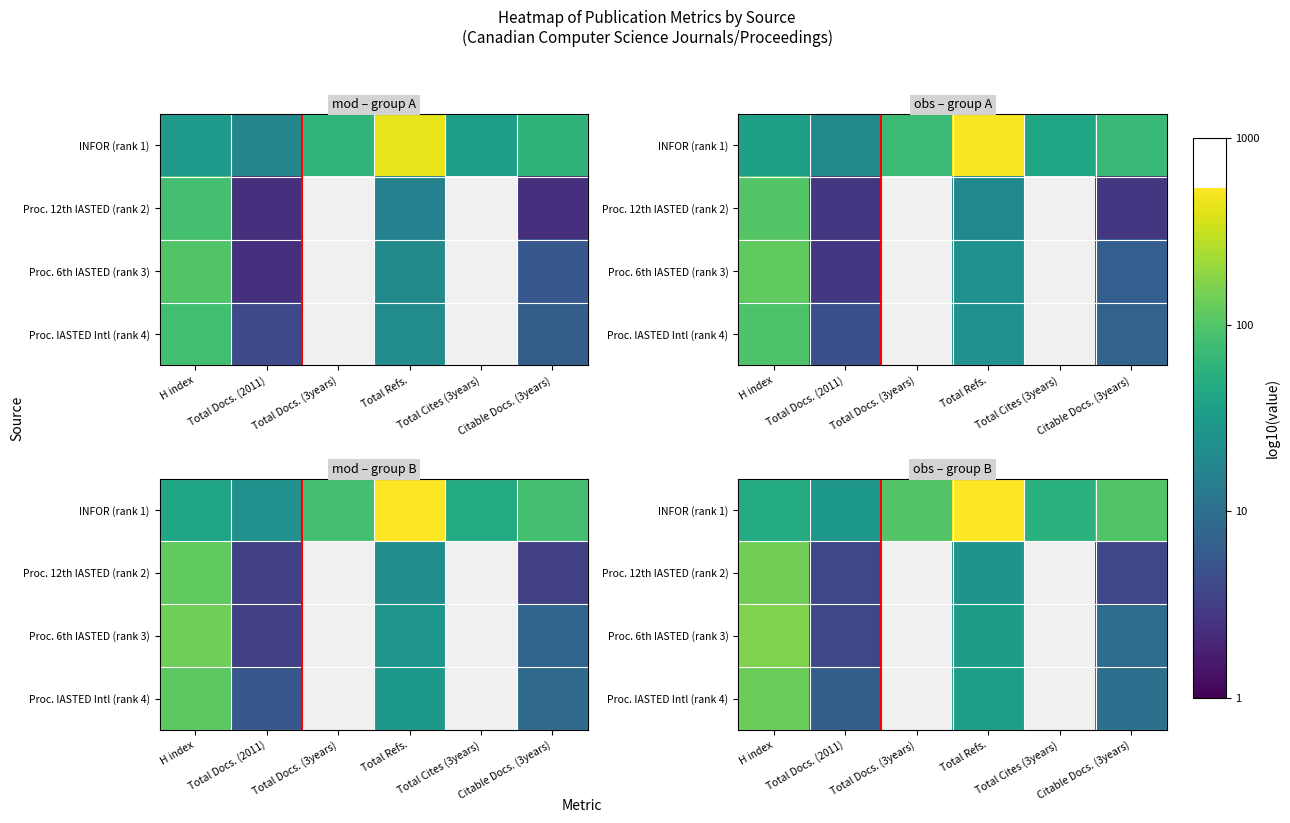

At how many categories does at least one series exceed 1?

6